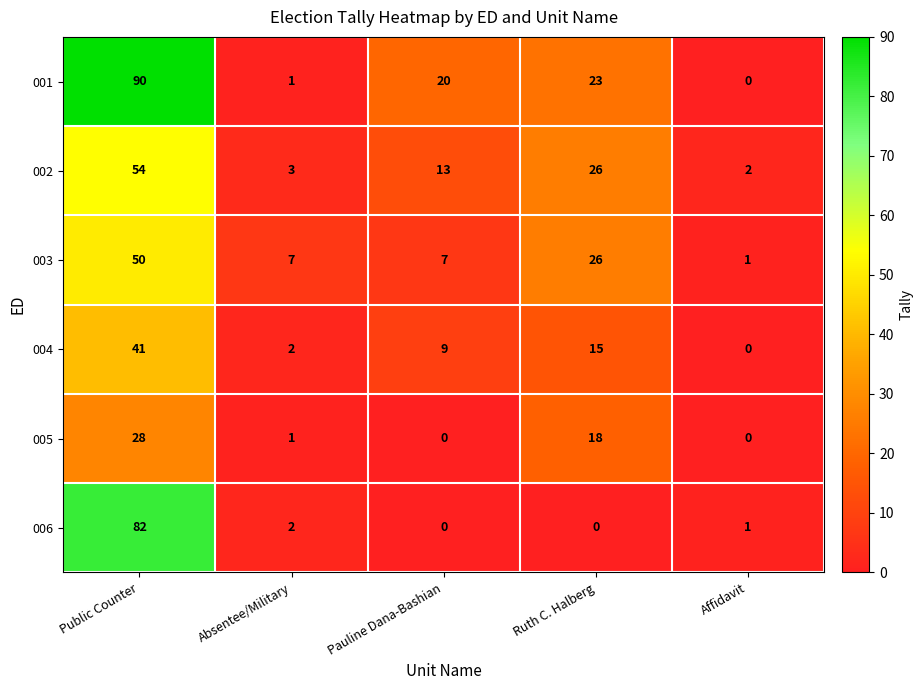

How many data points does each series have?

5